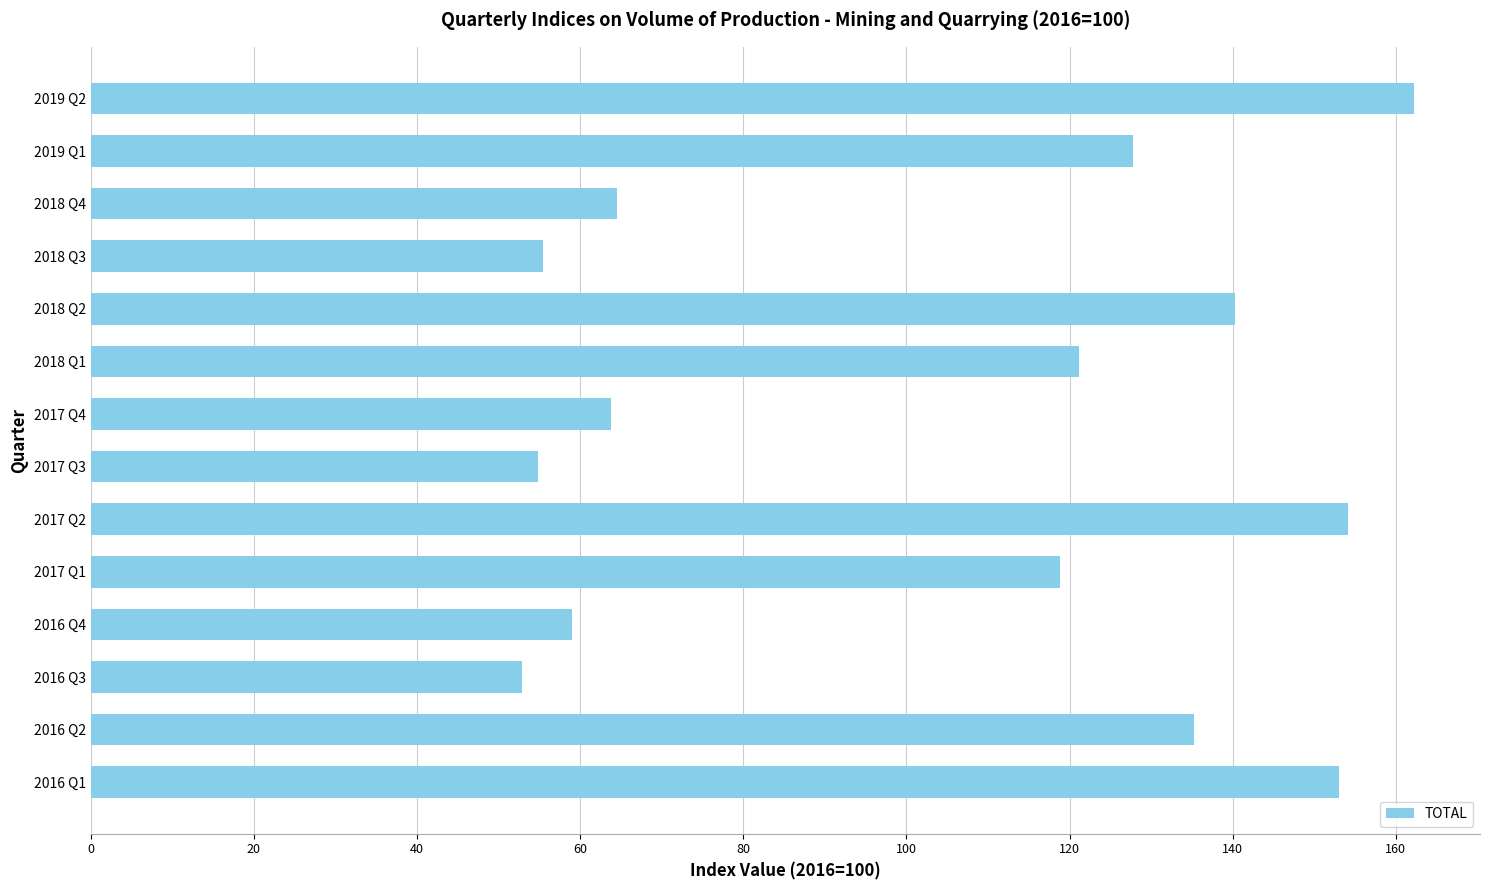

Is it true that the value at 2017 Q3 is 54.9?

True